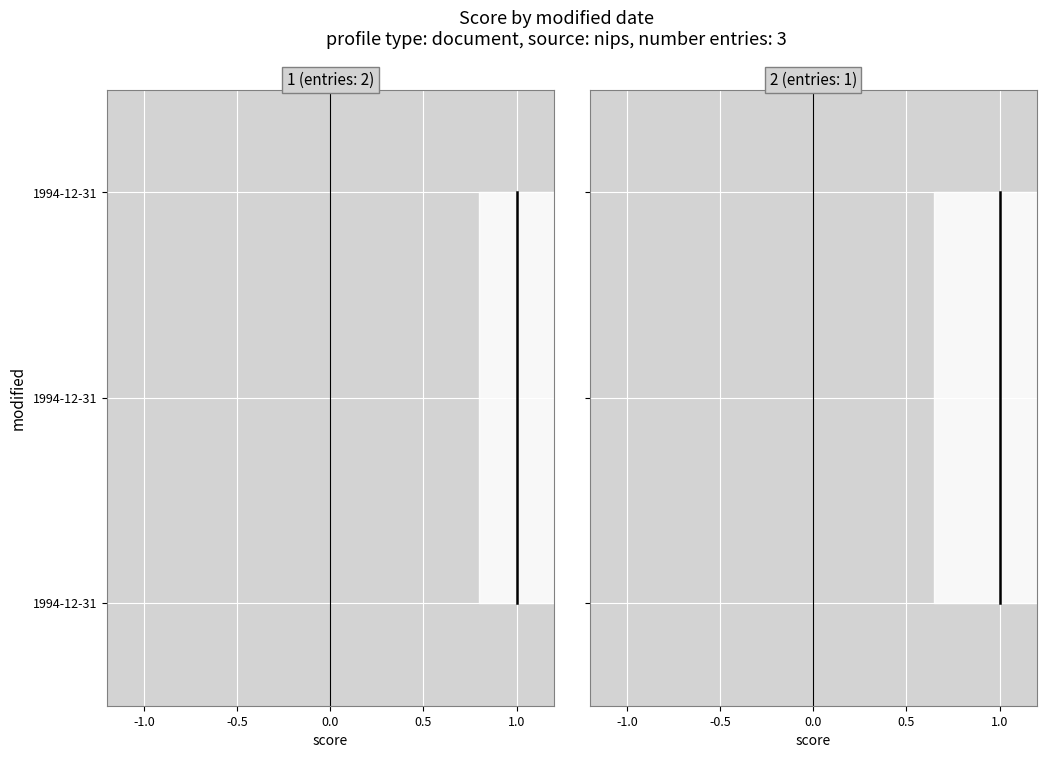

Count the number of categories in the chart.

3